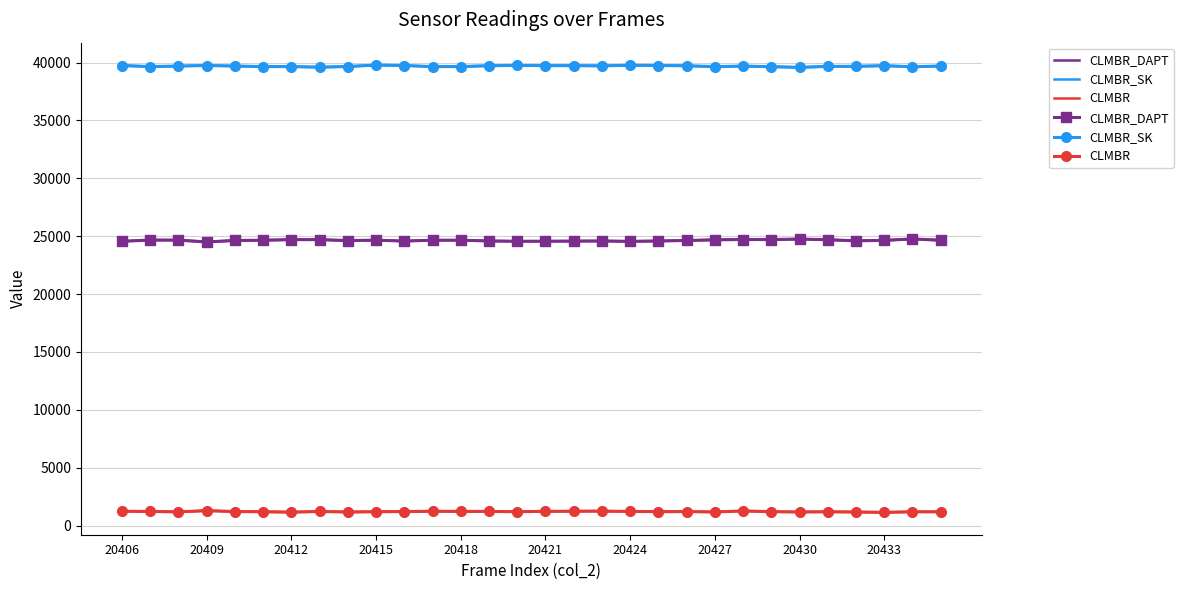

Reading left to right, list all the values displayed in this chart.

CLMBR_DAPT: 24556	24667	24658	24502	24629	24650	24699	24704	24618	24655	24578	24650	24652	24586	24560	24564	24574	24584	24553	24584	24628	24683	24712	24705	24752	24693	24599	24638	24759	24647
CLMBR_SK: 39738	39651	39694	39743	39696	39653	39648	39600	39655	39784	39741	39648	39653	39724	39752	39731	39733	39710	39767	39741	39720	39645	39693	39640	39583	39667	39672	39726	39634	39699
CLMBR: 1241	1217	1183	1290	1210	1195	1159	1216	1172	1196	1211	1237	1225	1223	1195	1231	1238	1251	1220	1200	1207	1175	1264	1200	1175	1190	1171	1142	1189	1189